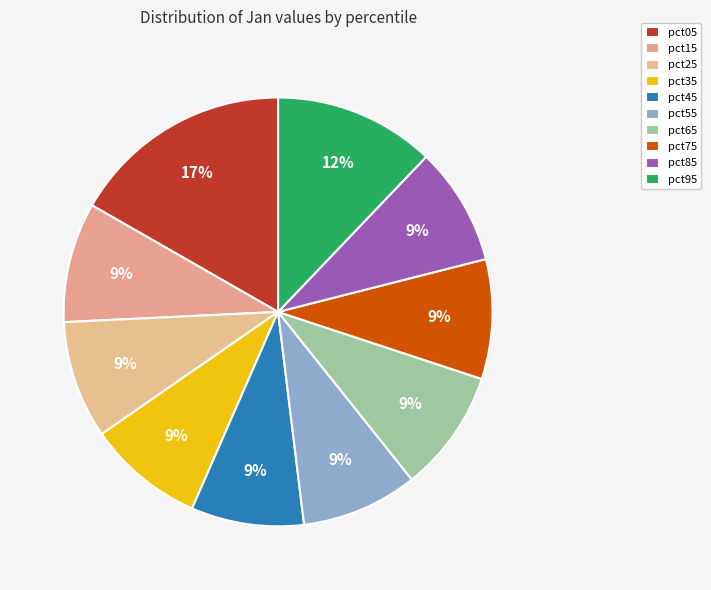

What percentage is the pct45 slice, to the nearest percent?

9%